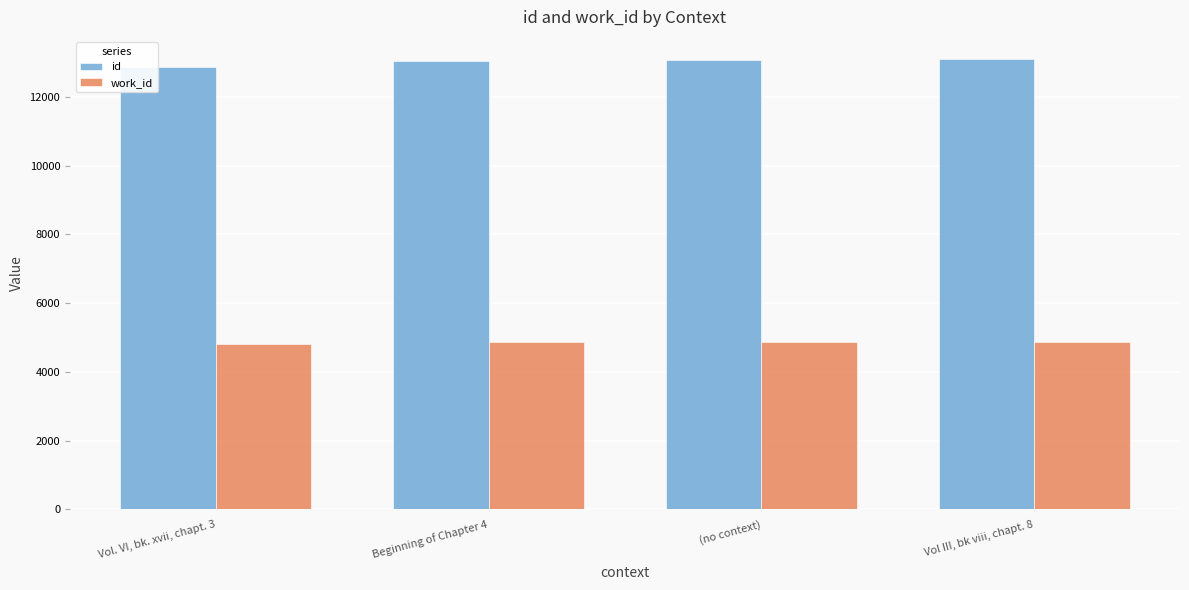

Rank the series at (no context) from lowest to highest value.

work_id, id